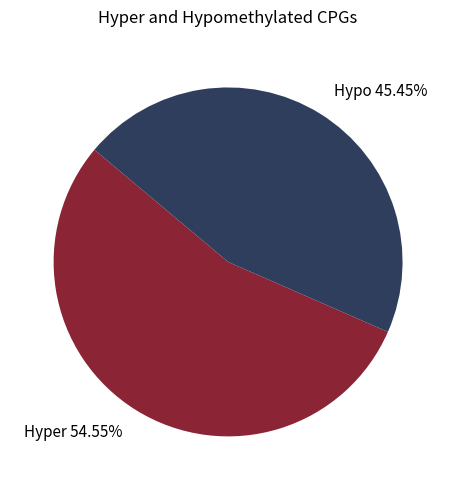

Between Hyper 54.55% and Hypo 45.45%, which is larger?

Hyper 54.55%